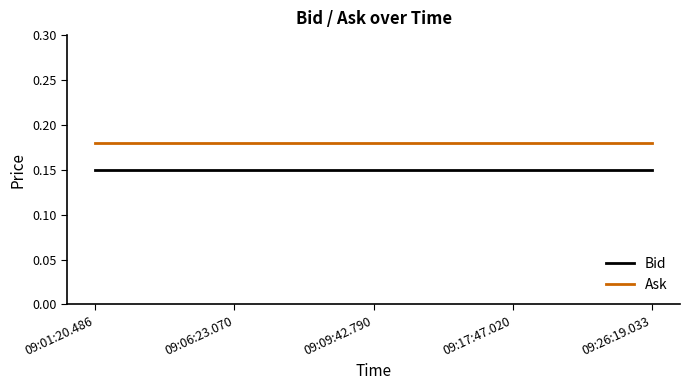

What position from the left is 09:06:23.070?

2